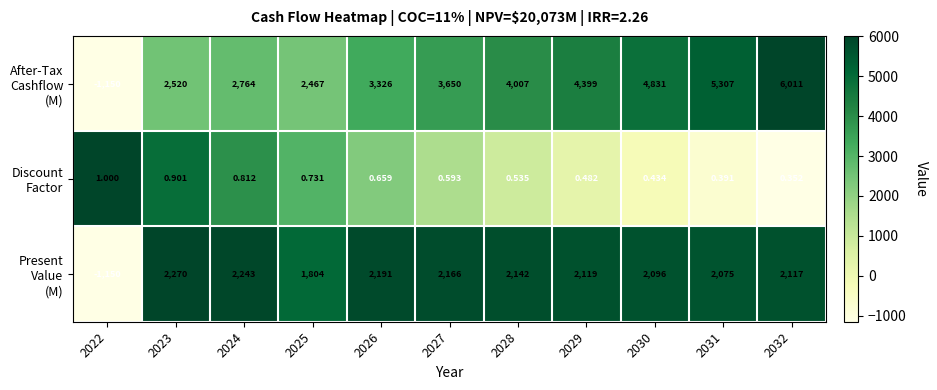

Which label corresponds to the smallest value in the chart?

2022